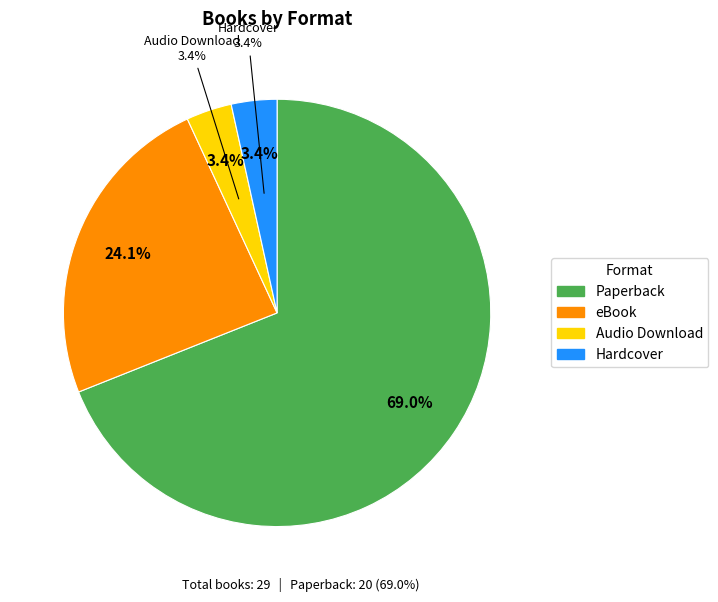

To the nearest percent, what is the average slice percentage?

25%